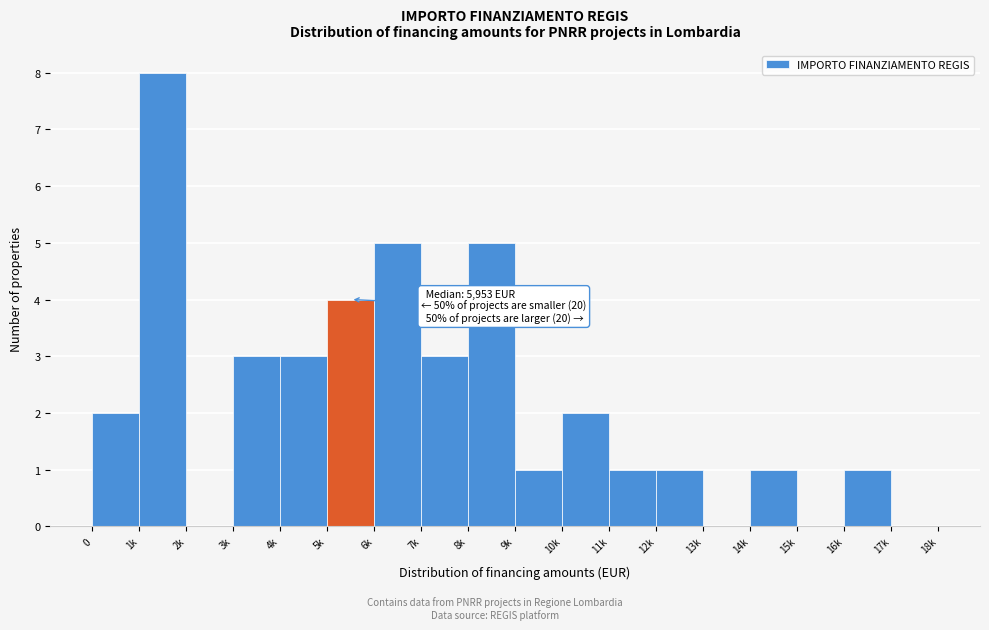

Reading left to right, list all the values displayed in this chart.

0=2	1k=8	2k=0	3k=3	4k=3	5k=4	6k=5	7k=3	8k=5	9k=1	10k=2	11k=1	12k=1	13k=0	14k=1	15k=0	16k=1	17k=0